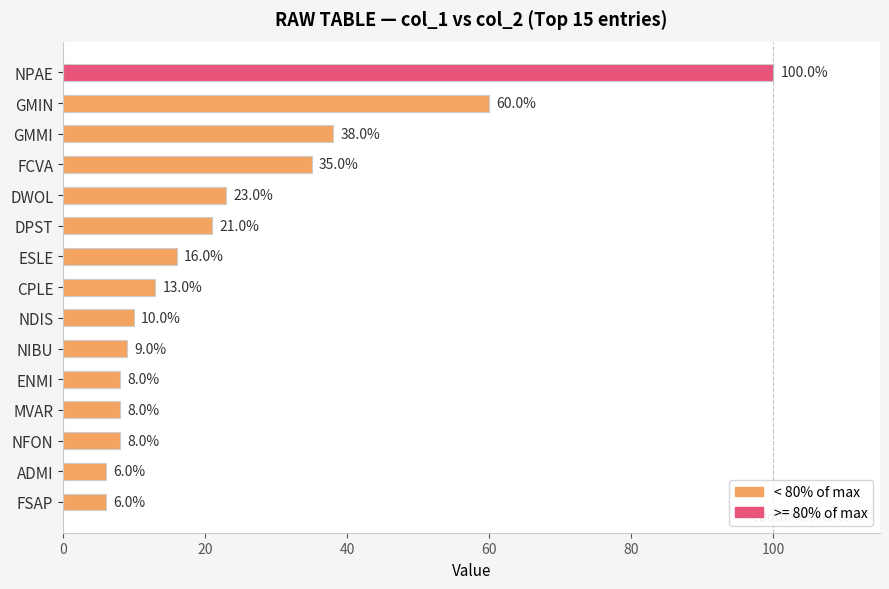

What is the change in value from GMIN to FSAP?

-54